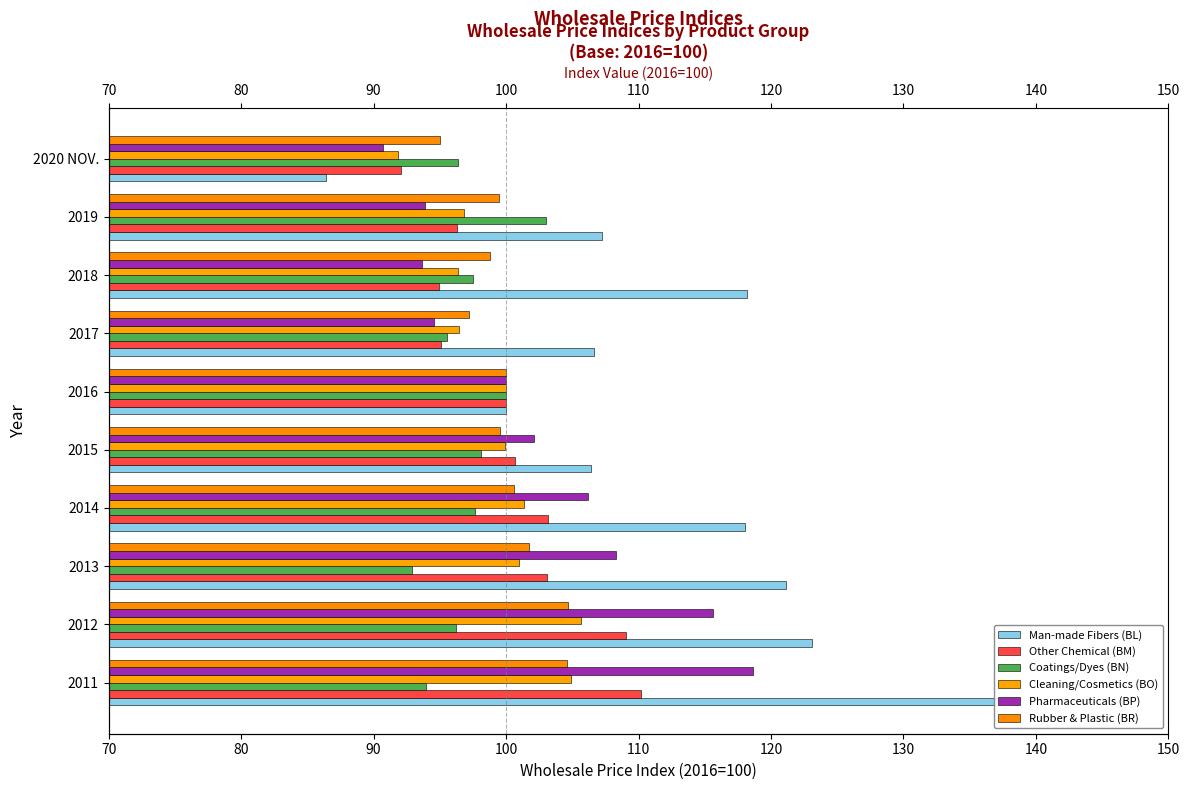

What value does the Rubber & Plastic (BR) series have at 2015?

99.6